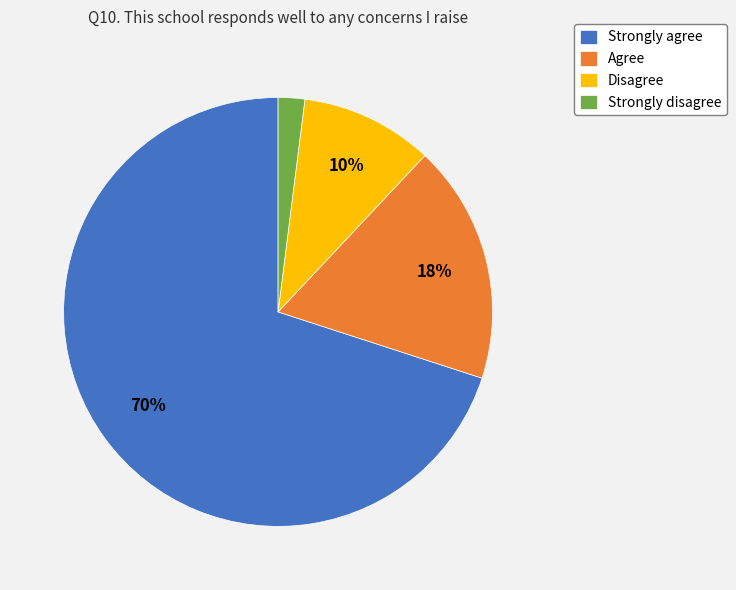

The Strongly agree slice represents 70% of the pie. True or false?

True